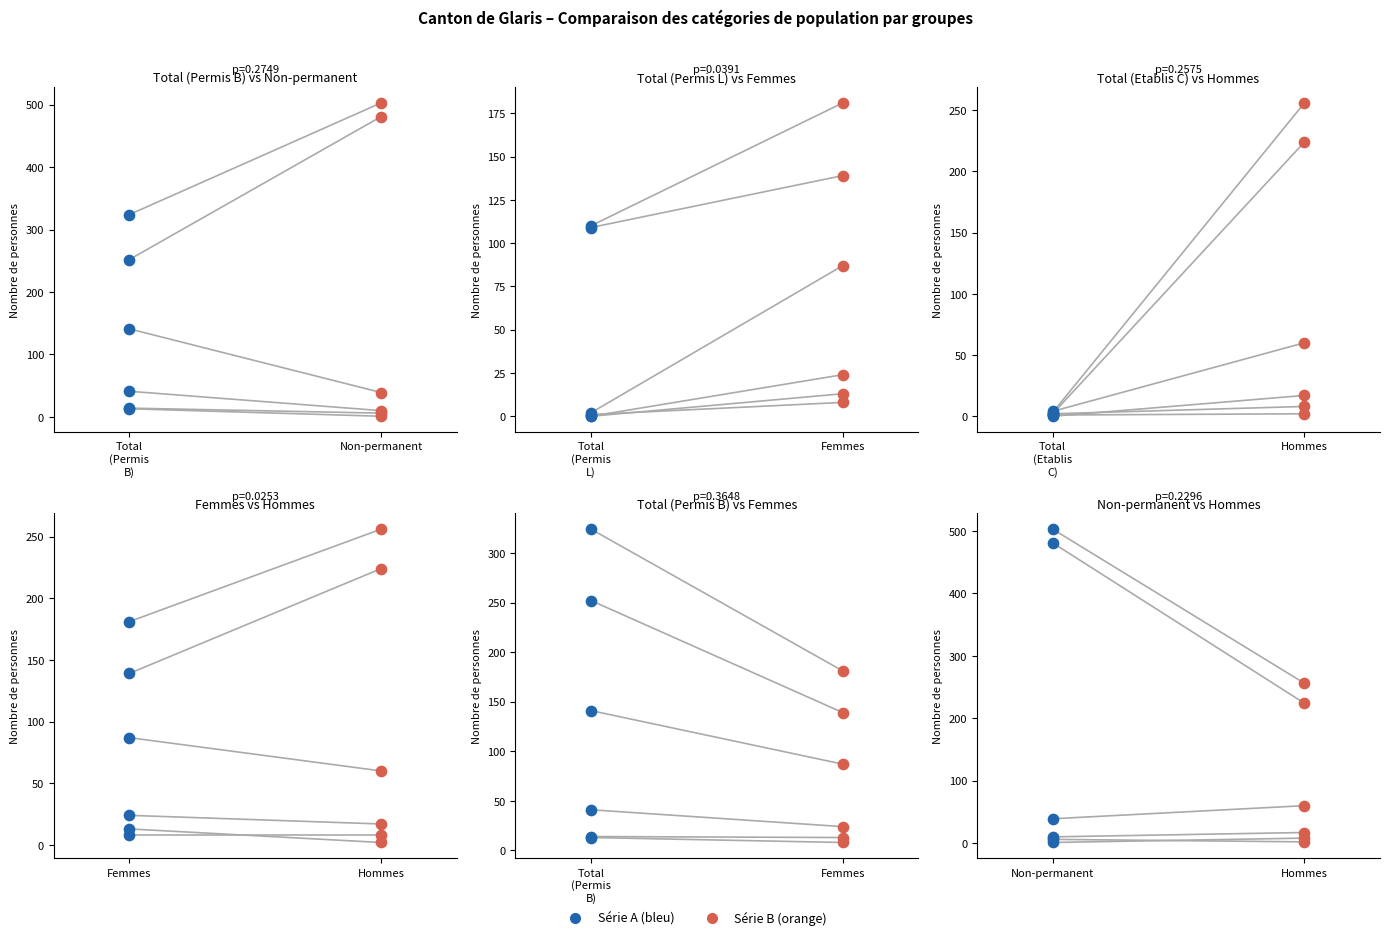

At how many categories does at least one series exceed 477?

2